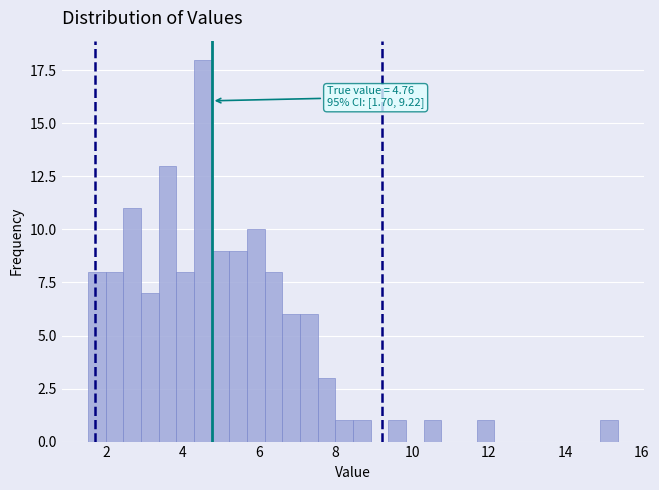

Read against the x-axis, roughly where is the centre of the tallest bar?

4.6